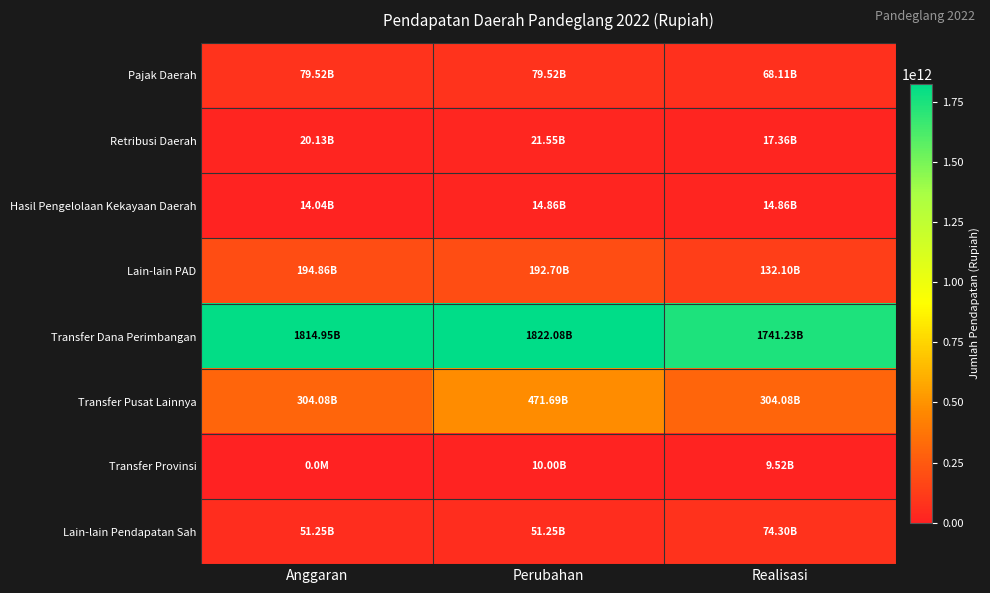

Rank the series at Anggaran from lowest to highest value.

Transfer Provinsi, Hasil Pengelolaan Kekayaan Daerah, Retribusi Daerah, Lain-lain Pendapatan Sah, Pajak Daerah, Lain-lain PAD, Transfer Pusat Lainnya, Transfer Dana Perimbangan